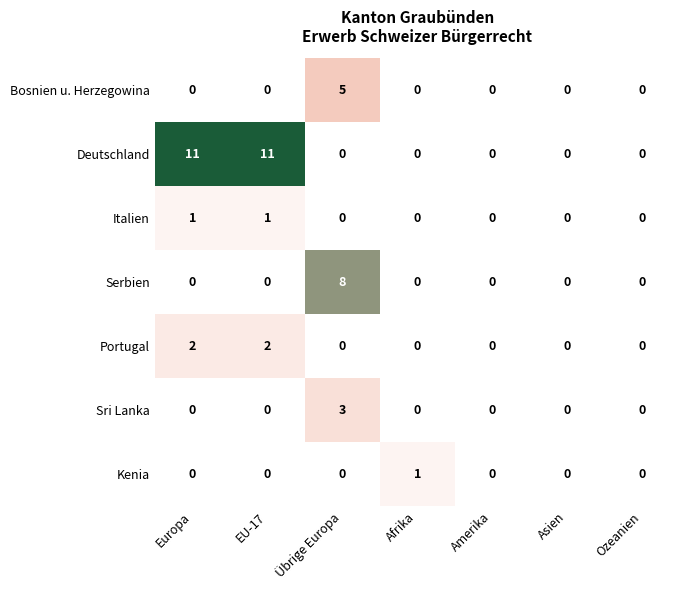

The Kenia series shows 0 at Amerika. True or false?

True